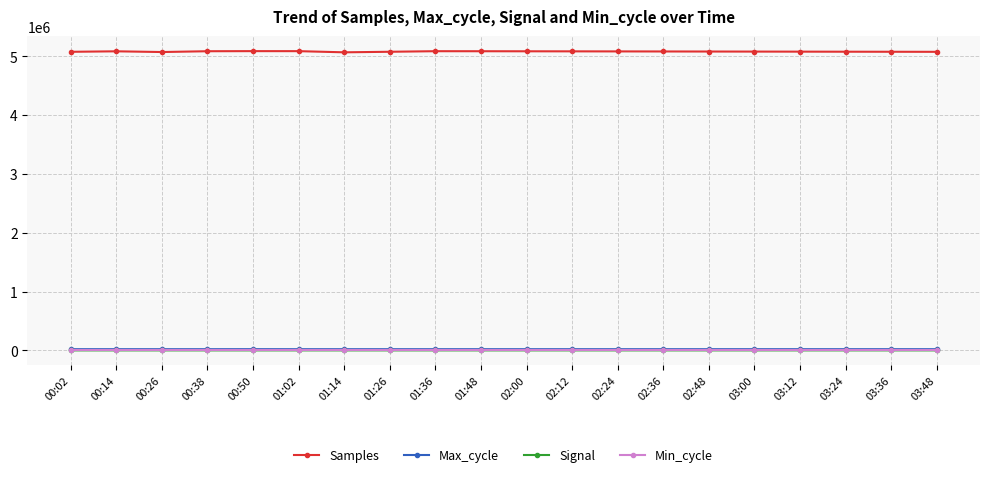

True or false: Signal and Samples intersect in this chart.

False